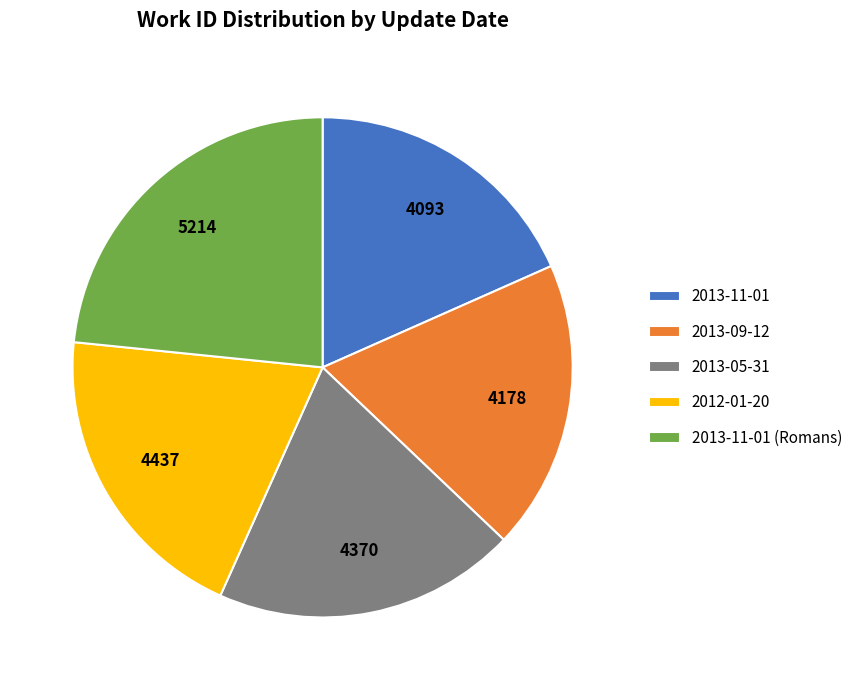

Does 2013-11-01 account for over 50% of the chart?

No